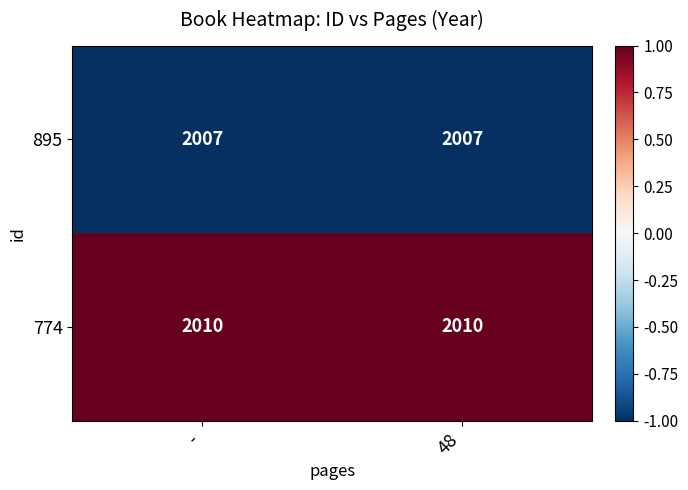

What is the difference between the highest and lowest values at 48?

3